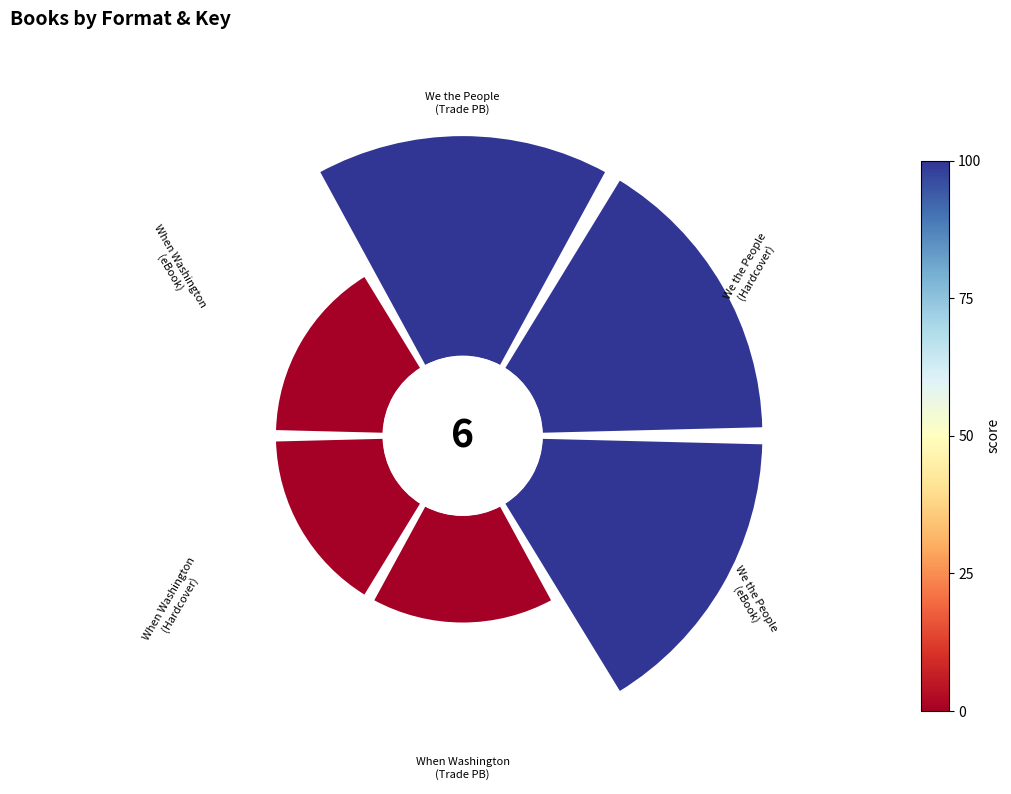

Does We the People (Hardcover) represent more than half of the total?

No